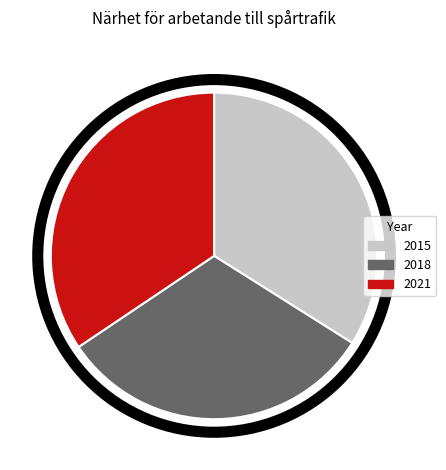

Combined, do 2018 and 2021 account for over 50%?

Yes